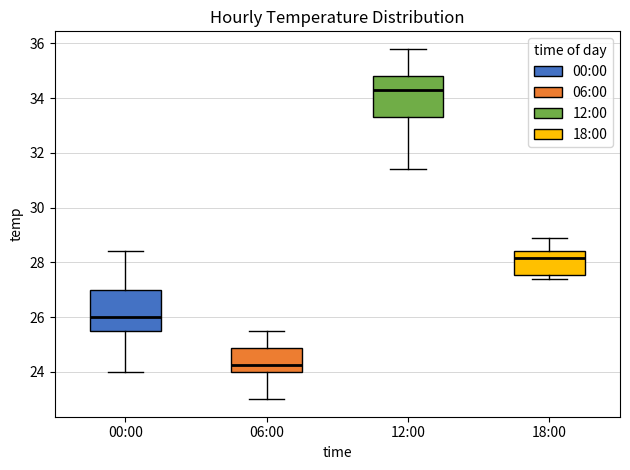

Reading left to right, read every box against the y-axis: the position of its median line, the range the box covers, and the ends of its whiskers. The values are not printed on the chart, so give them approximately, as read against the axis.

00:00: median 26.0, box 25.6 to 27.0, whiskers 24.0 to 28.4
06:00: median 24.2, box 24.0 to 24.8, whiskers 23.0 to 25.6
12:00: median 34.4, box 33.4 to 34.8, whiskers 31.4 to 35.8
18:00: median 28.2, box 27.6 to 28.4, whiskers 27.4 to 29.0